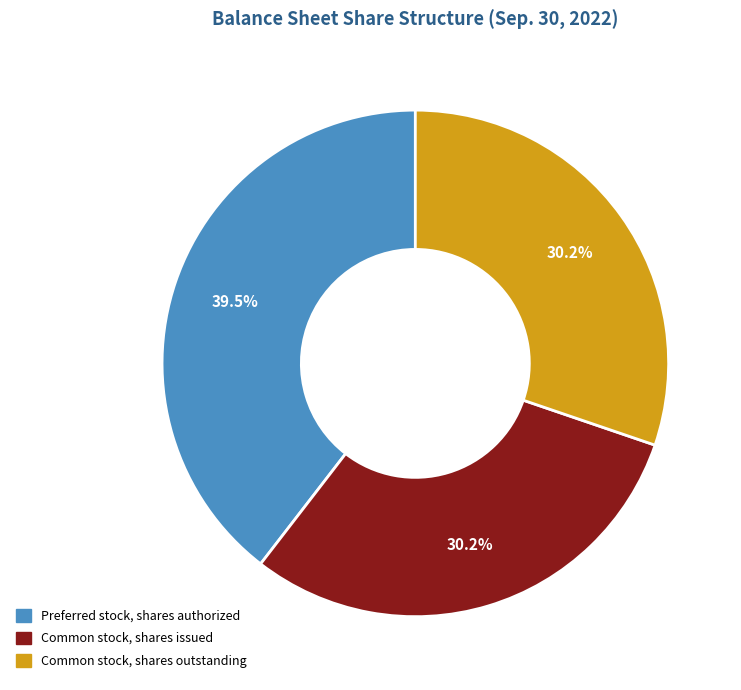

What is the largest slice in the pie chart?

Preferred stock, shares authorized